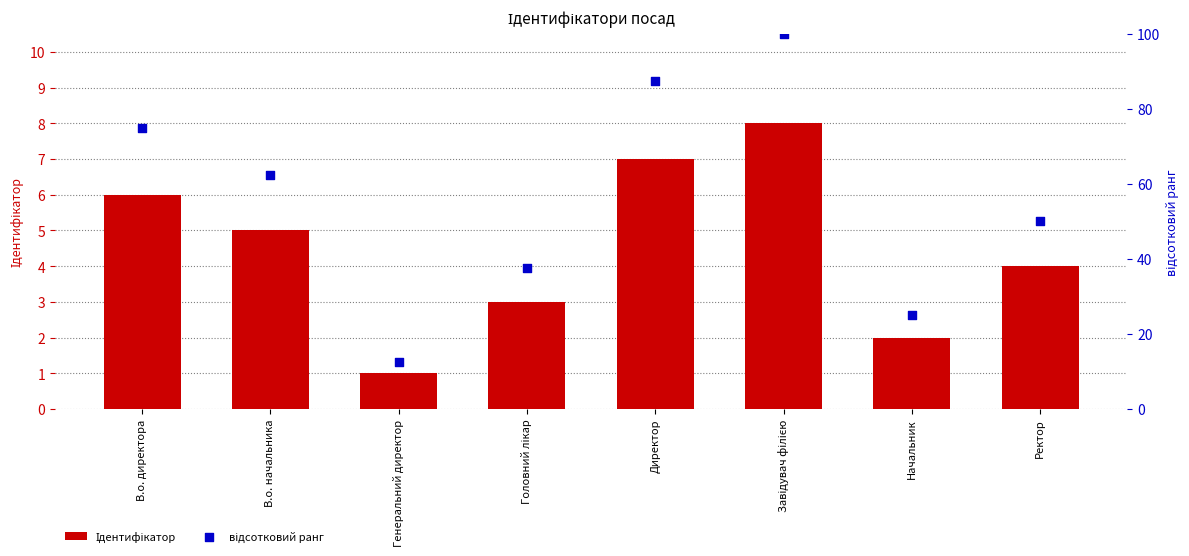

Which series has the largest total across all categories?

відсотковий ранг